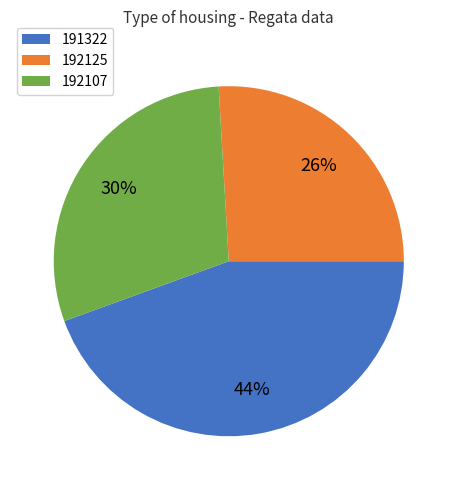

Rank the categories by value from lowest to highest.

192125, 192107, 191322